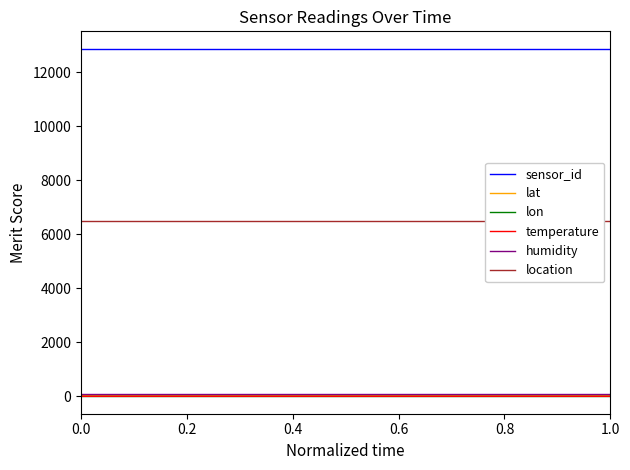

True or false: sensor_id and temperature intersect in this chart.

False